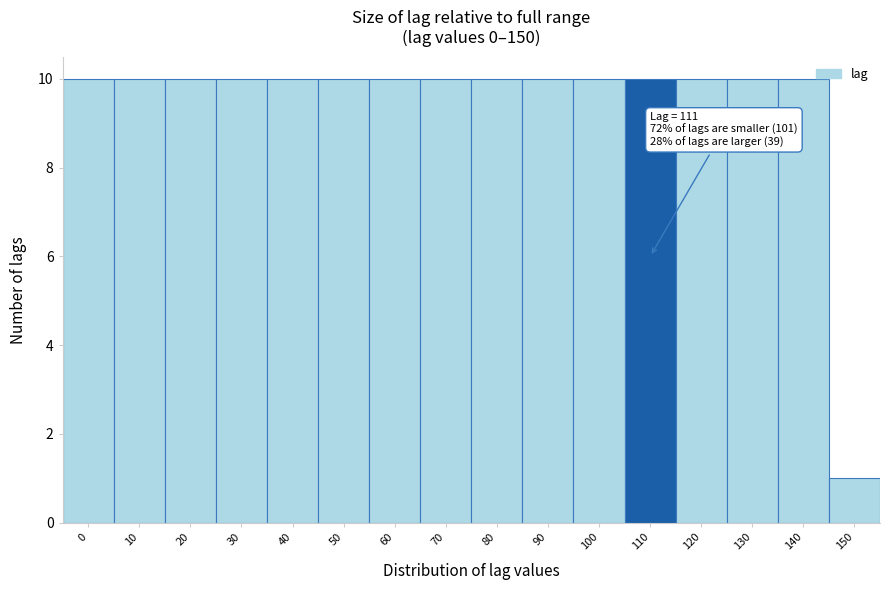

Reading left to right, list all the values displayed in this chart.

10	10	10	10	10	10	10	10	10	10	10	10	10	10	10	1